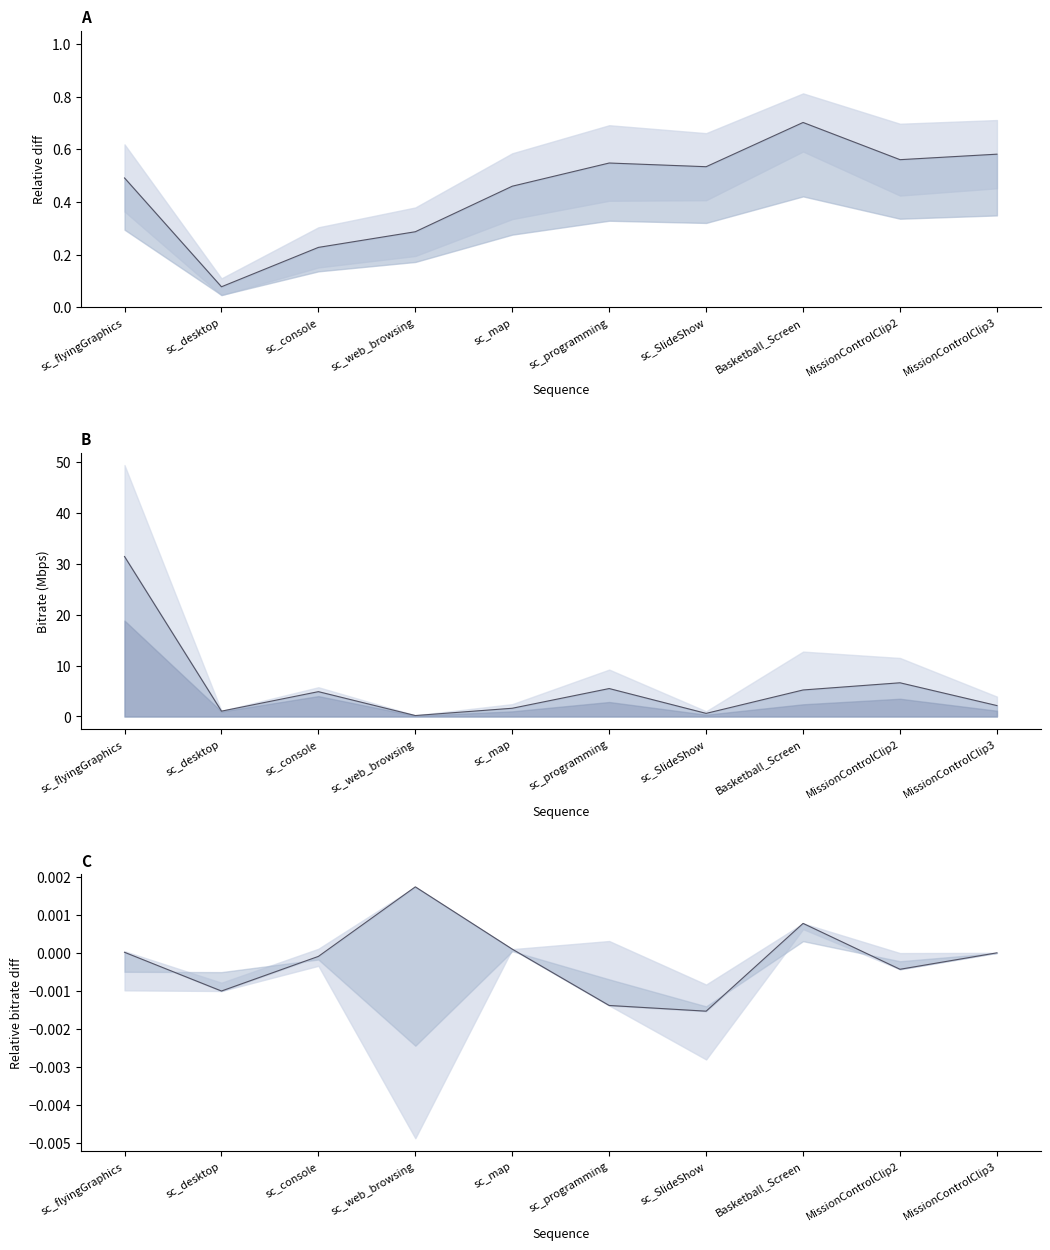

How many lines are shown in the chart?

3